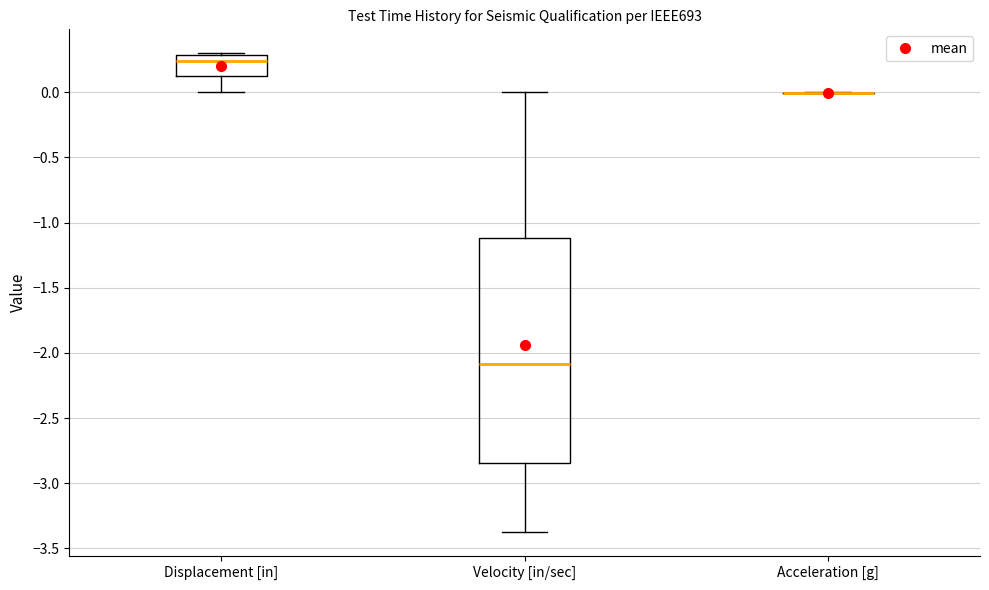

Where does the median line of the box for Velocity [in/sec] sit on the y-axis? The values are not printed on the chart, so give them approximately, as read against the axis.

-2.10